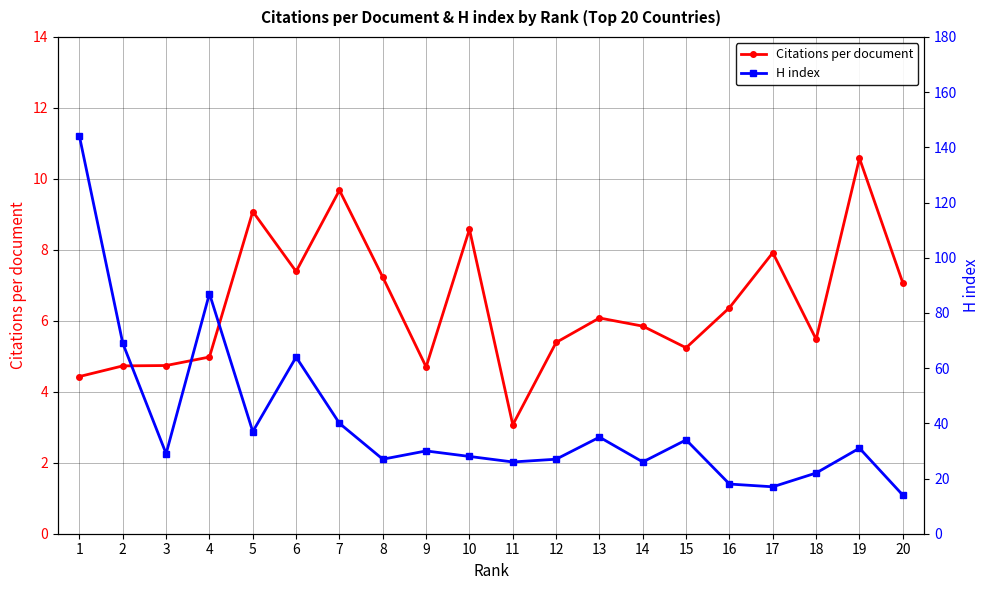

Count the number of data series in this chart.

2